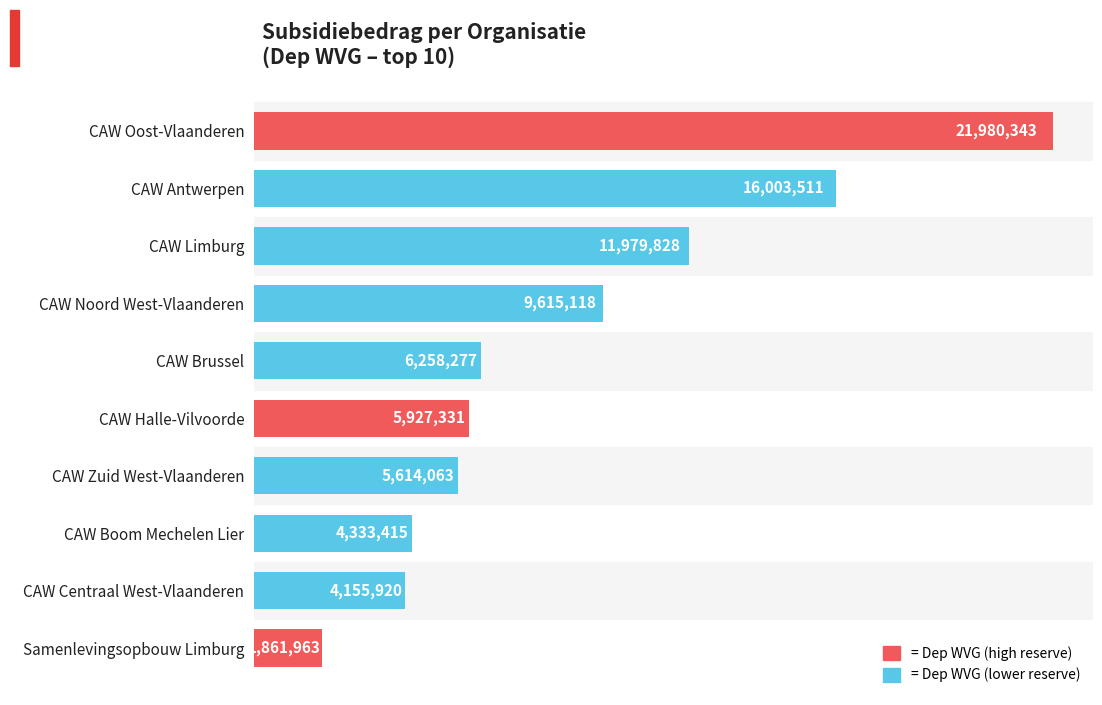

Does the chart contain any negative values?

No